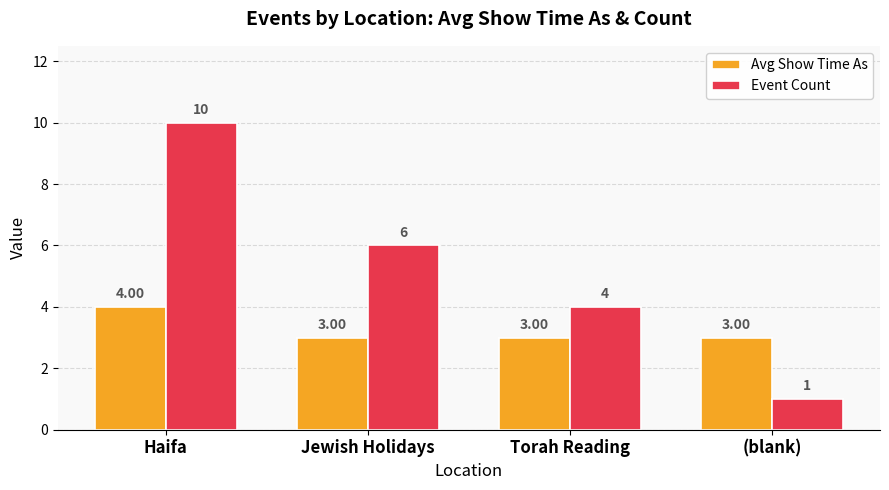

Which series has the largest total across all categories?

Event Count